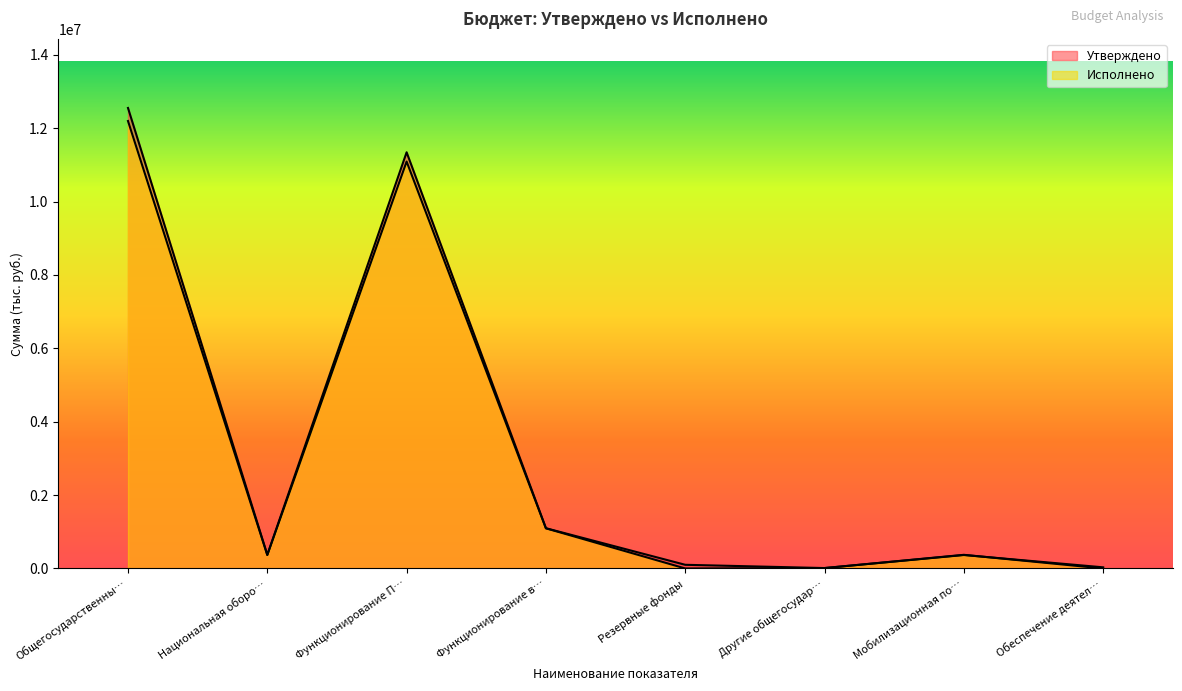

At how many categories does at least one series exceed 6603935?

2